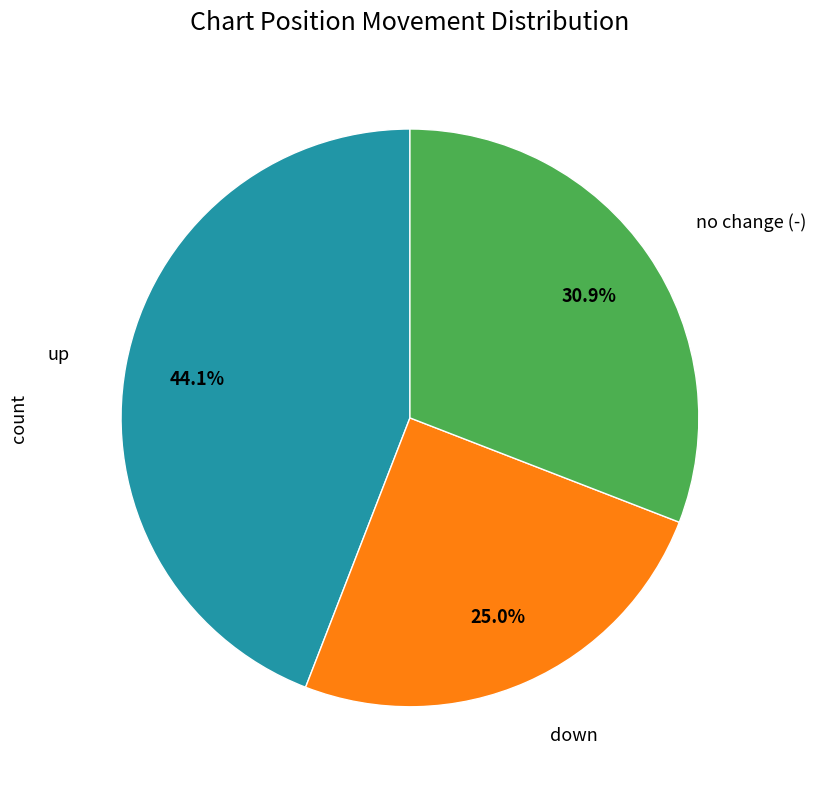

How many segments does this pie chart have?

3